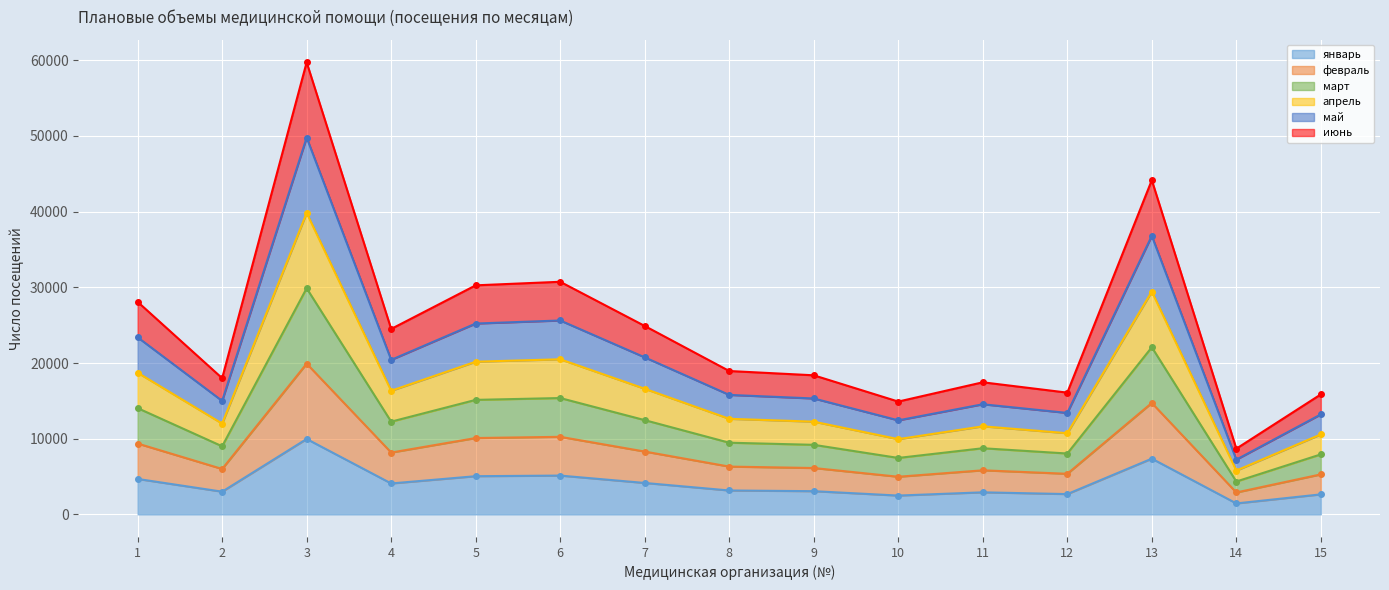

What is the spread (max minus min) of values at 3?

49776